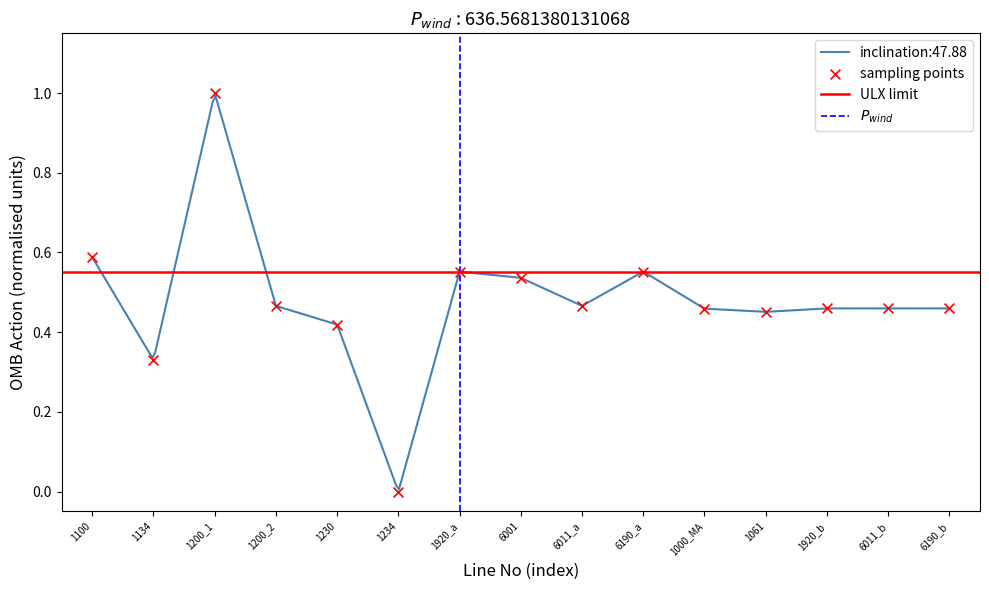

What is the change in value from 1200_2 to 1920_a?

+0.1